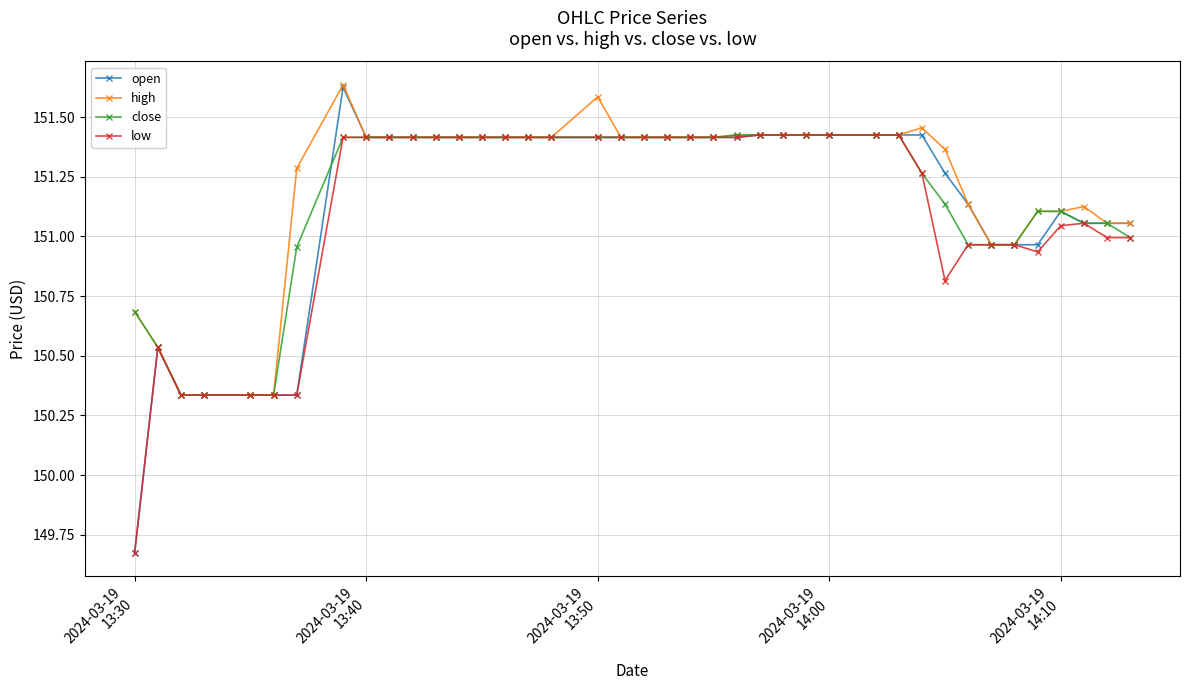

Which series has the widest spread of values?

open